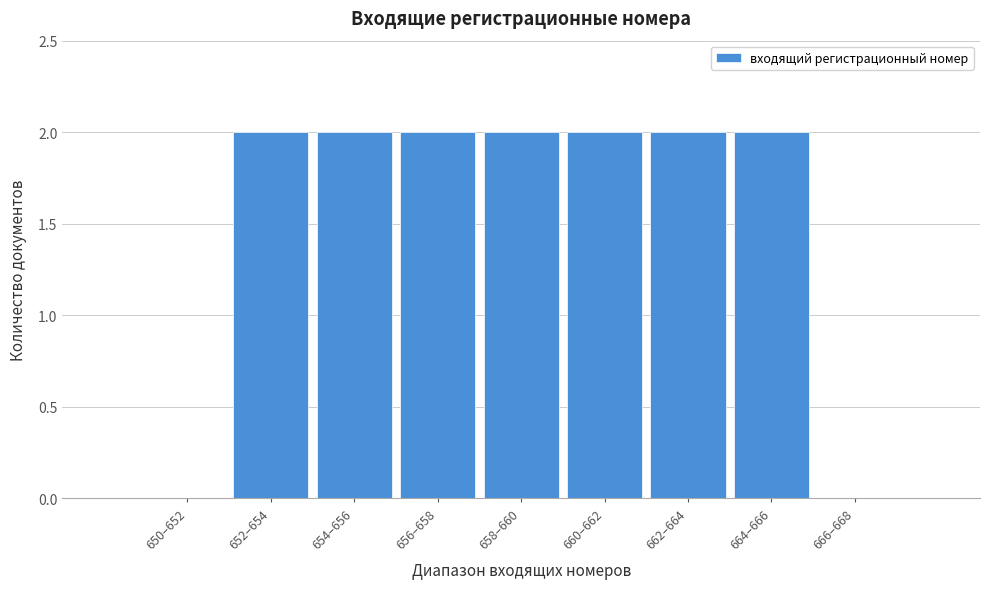

Reading right to left, transcribe all the data shown in this chart.

666–668=0	664–666=2	662–664=2	660–662=2	658–660=2	656–658=2	654–656=2	652–654=2	650–652=0